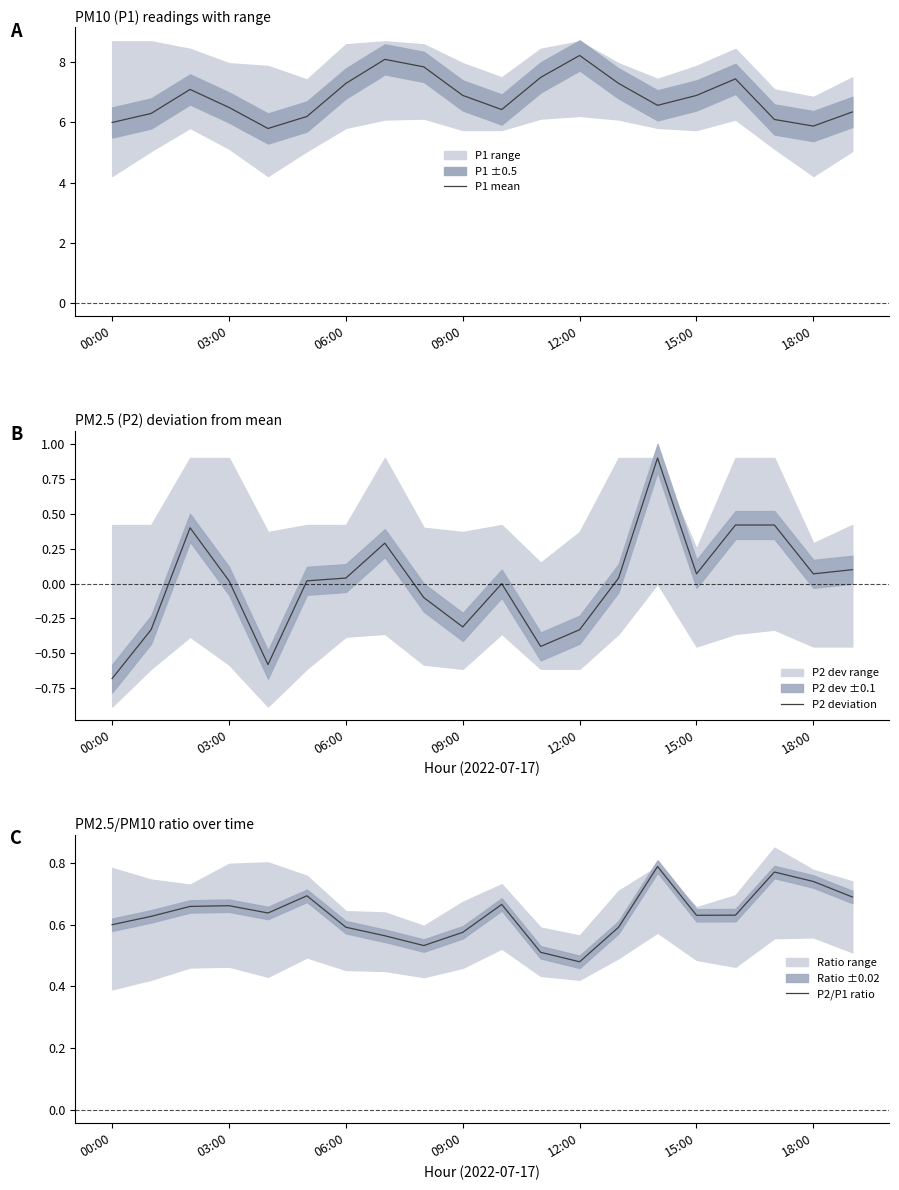

Reading left to right, transcribe all the data shown in this chart.

P1 mean: 6.0	6.3	7.1	6.5	5.8	6.2	7.3	8.1	7.8	6.9	6.4	7.5	8.2	7.3	6.6	6.9	7.5	6.1	5.9	6.3
P2 deviation: -0.7	-0.3	0.4	0.0	-0.6	0.0	0.0	0.3	-0.1	-0.3	-0.0	-0.5	-0.3	0.0	0.9	0.1	0.4	0.4	0.1	0.1
P2/P1 ratio: 0.6	0.6	0.7	0.7	0.6	0.7	0.6	0.6	0.5	0.6	0.7	0.5	0.5	0.6	0.8	0.6	0.6	0.8	0.7	0.7